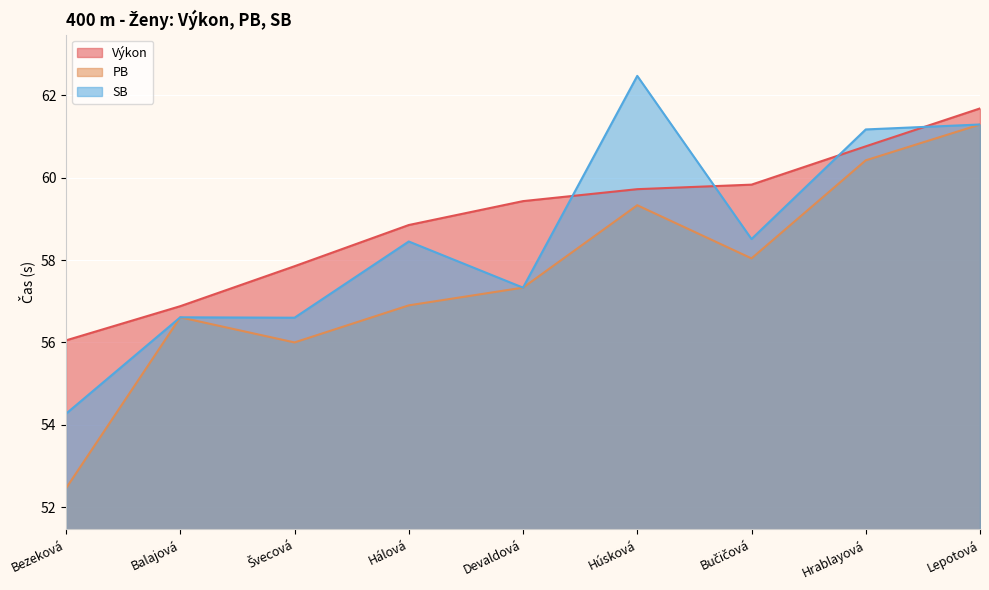

What is the difference between the maximum and minimum values in the SB series?

8.2